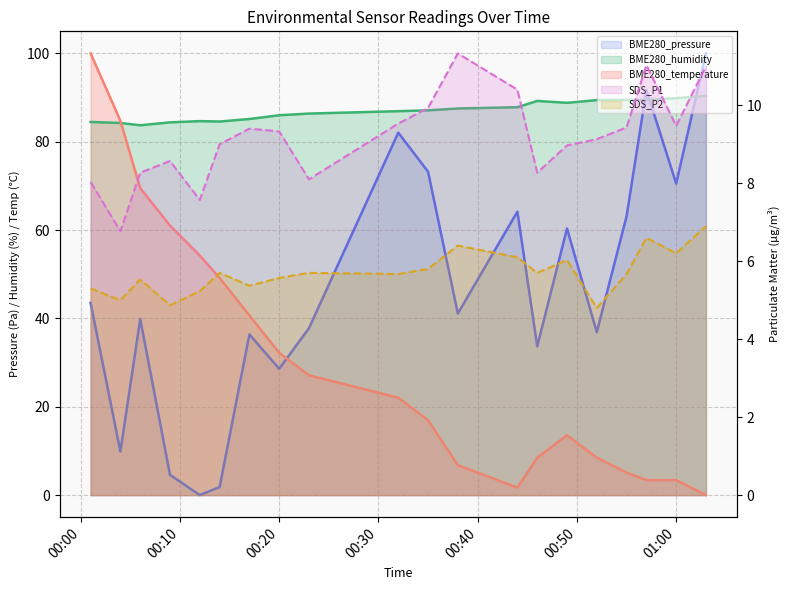

How many lines are shown in the chart?

5